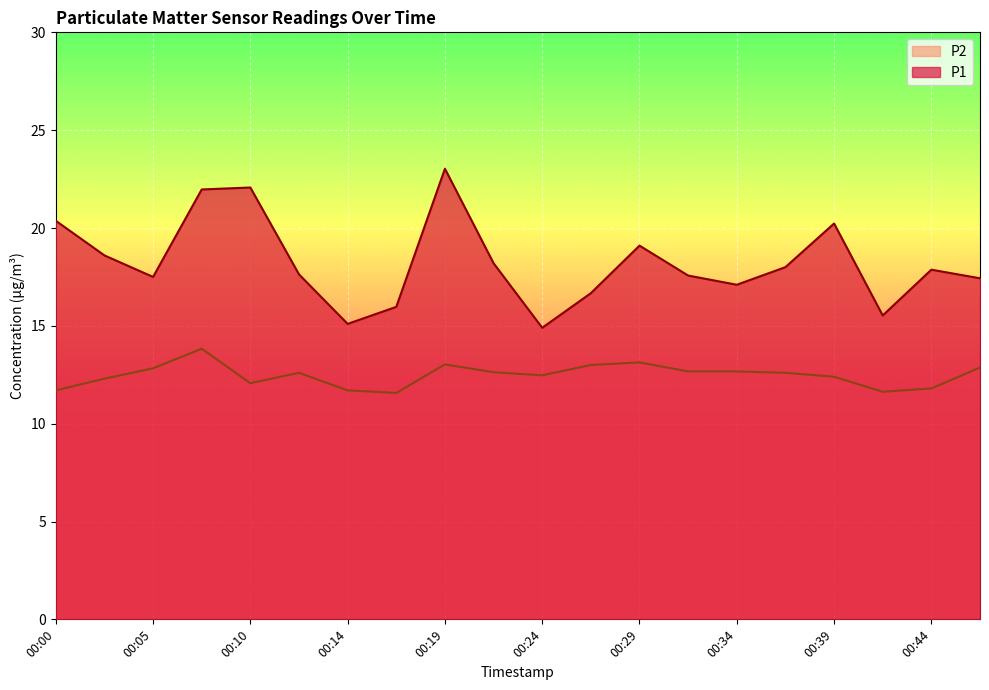

What is the difference between the P1 values at 00:36 and 00:07?

4.0